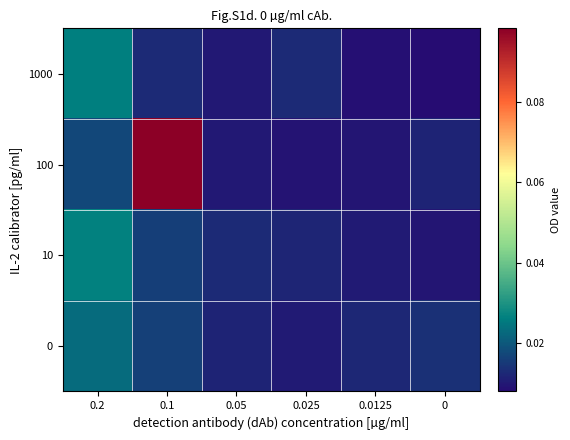

Reading left to right, transcribe all the data shown in this chart.

1000: 0.2=0.0	0.1=0.0	0.05=0.0	0.025=0.0	0.0125=0.0	0=0.0
100: 0.2=0.0	0.1=0.1	0.05=0.0	0.025=0.0	0.0125=0.0	0=0.0
10: 0.2=0.0	0.1=0.0	0.05=0.0	0.025=0.0	0.0125=0.0	0=0.0
0: 0.2=0.0	0.1=0.0	0.05=0.0	0.025=0.0	0.0125=0.0	0=0.0